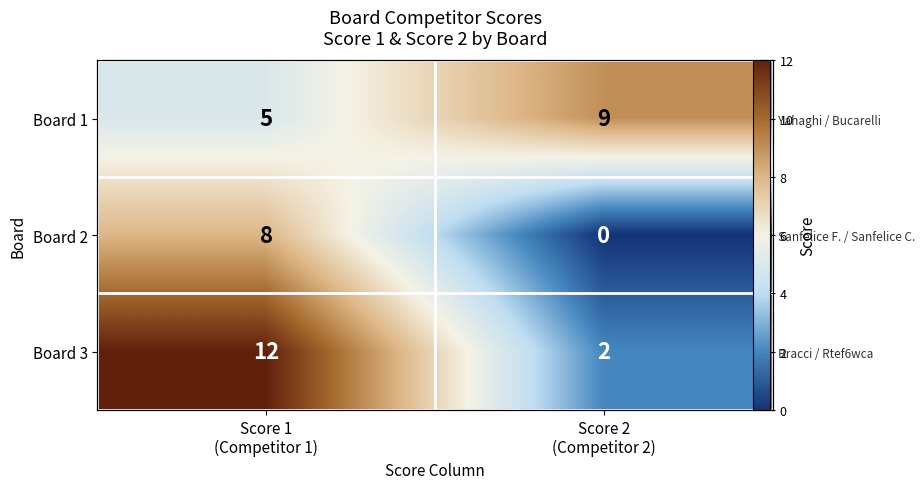

What is the spread (max minus min) of values at Score 1
(Competitor 1)?

7